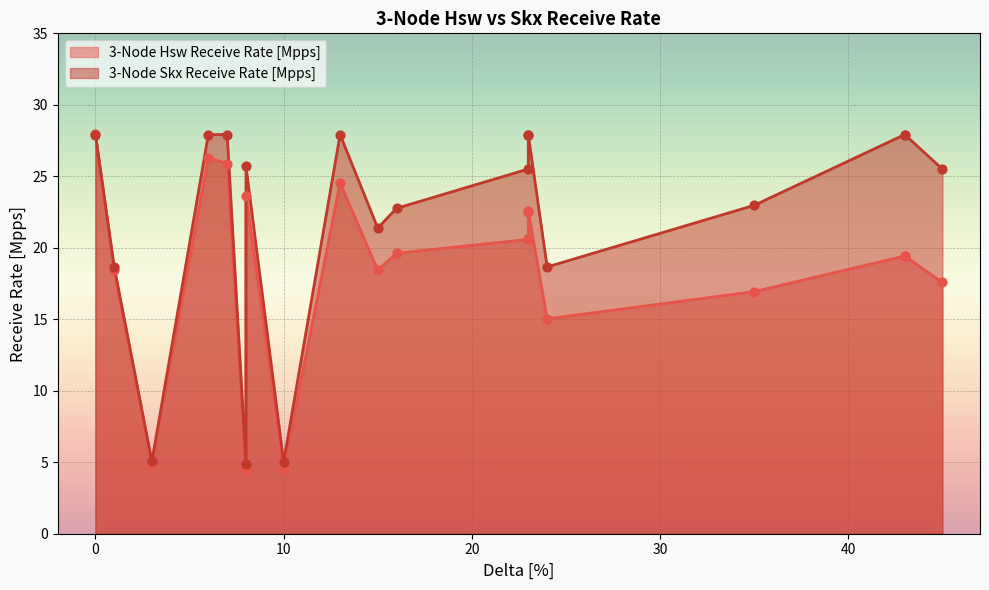

What are all the series names shown in the legend?

3-Node Hsw Receive Rate [Mpps], 3-Node Skx Receive Rate [Mpps]